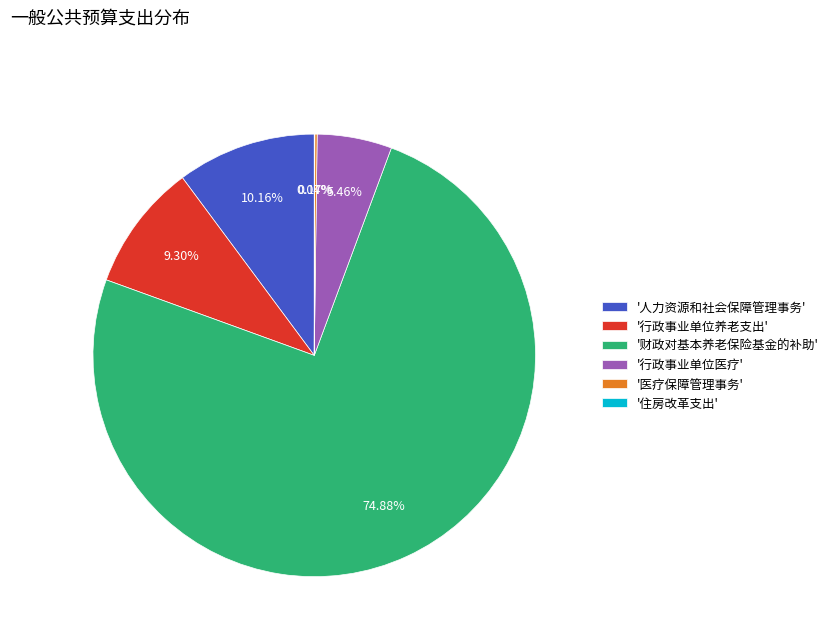

Between '行政事业单位养老支出' and '行政事业单位医疗', which is larger?

'行政事业单位养老支出'